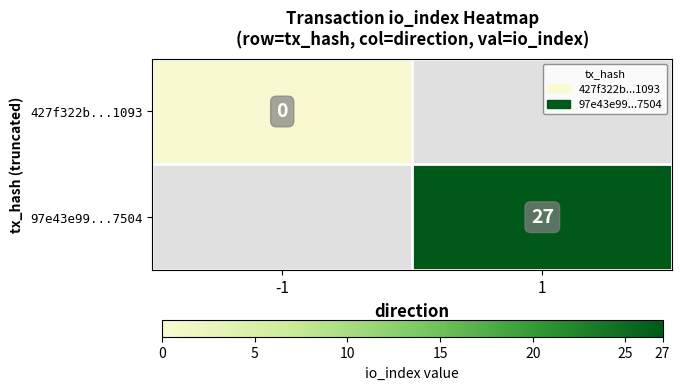

Is it true that 97e43e99...7504 equals 12 at 1?

False